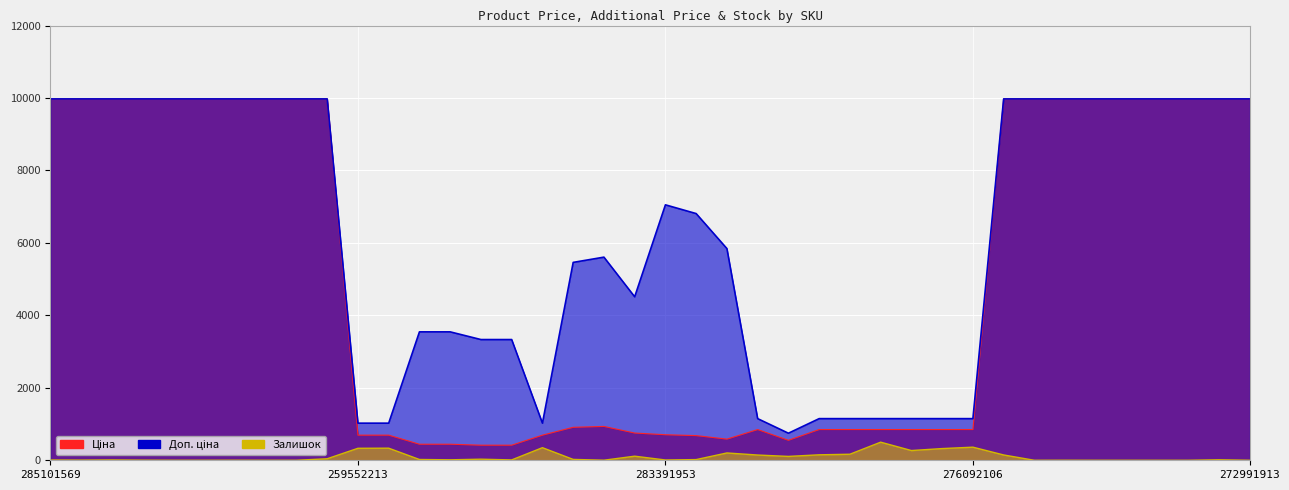

The value of Ціна at 276092106 is 489.8. True or false?

False